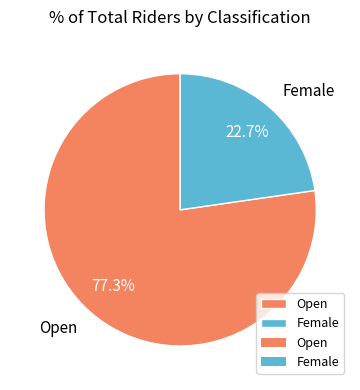

Between Female and Open, which is larger?

Open